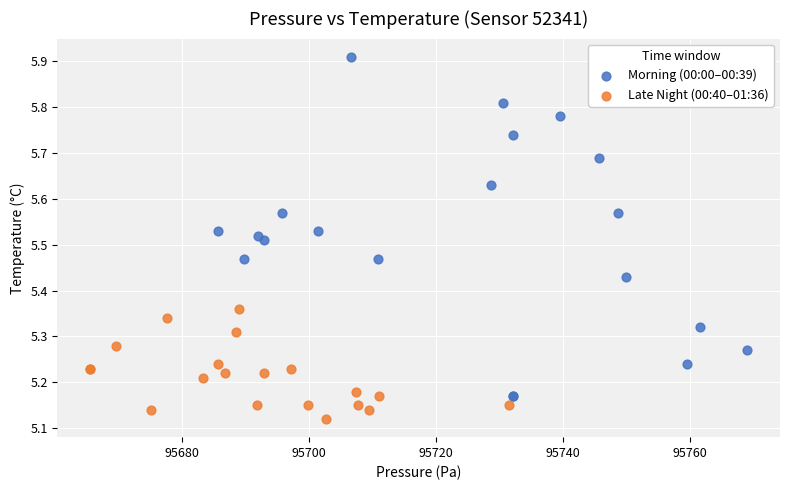

Which series contains the lowest Y value?

Late Night (00:40–01:36)